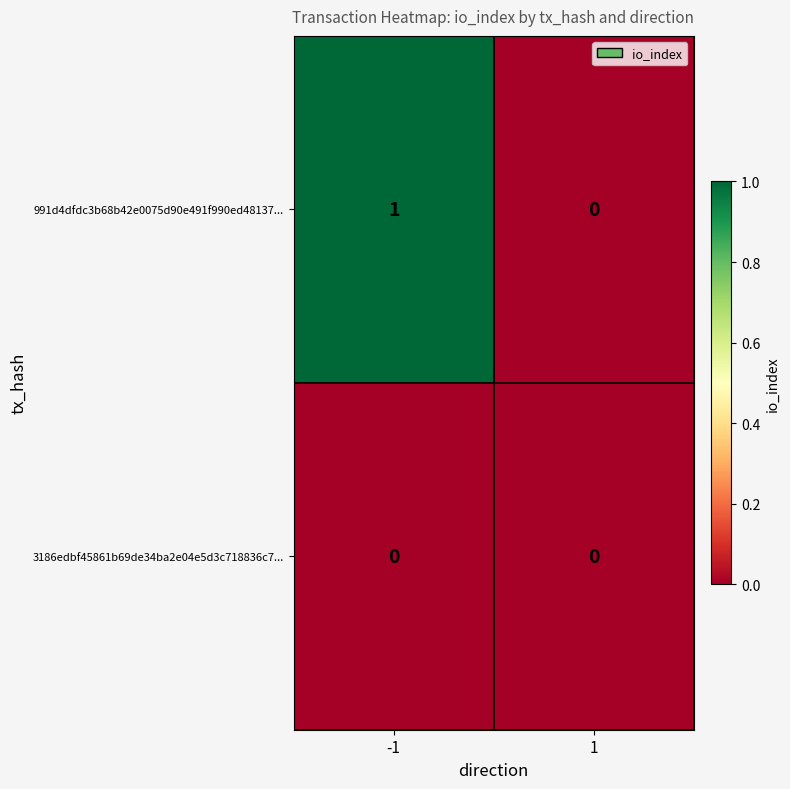

List the labels in order of 991d4dfdc3b68b42e0075d90e491f990ed48137... value, smallest first.

1, -1